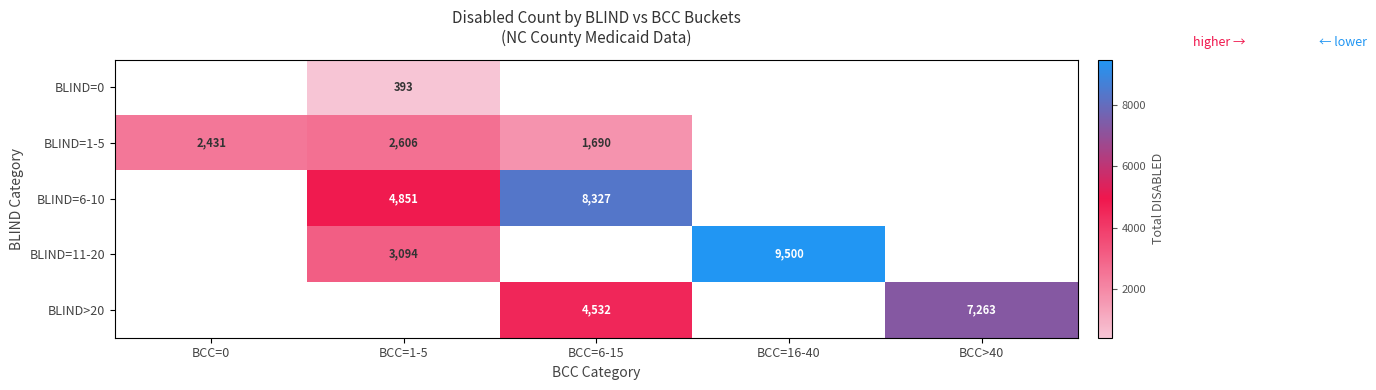

Is it true that BLIND=0 equals 393 at BCC=1-5?

True